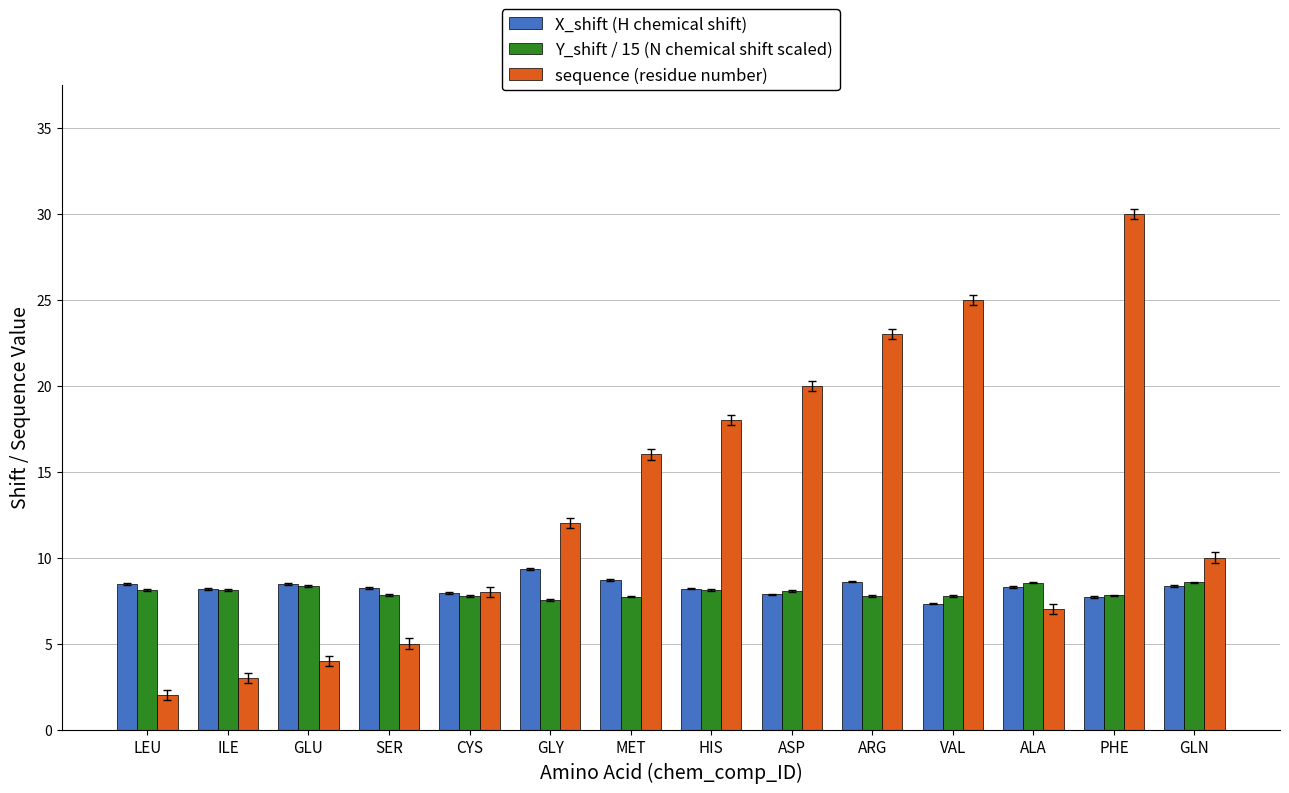

What are all the series names shown in the legend?

X_shift (H chemical shift), Y_shift / 15 (N chemical shift scaled), sequence (residue number)